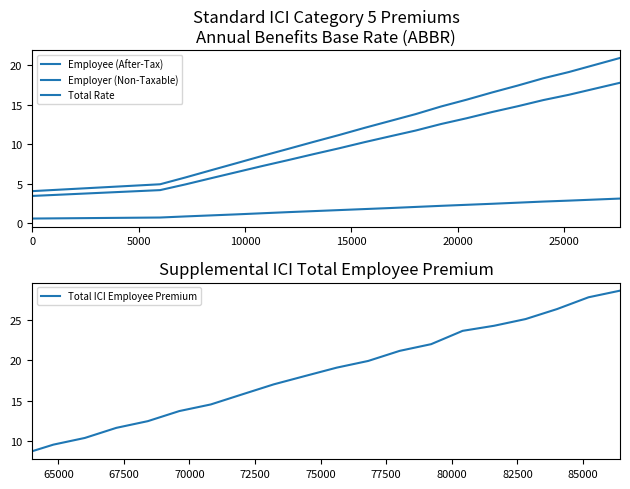

What is the minimum value for Total ICI Employee Premium?

8.7